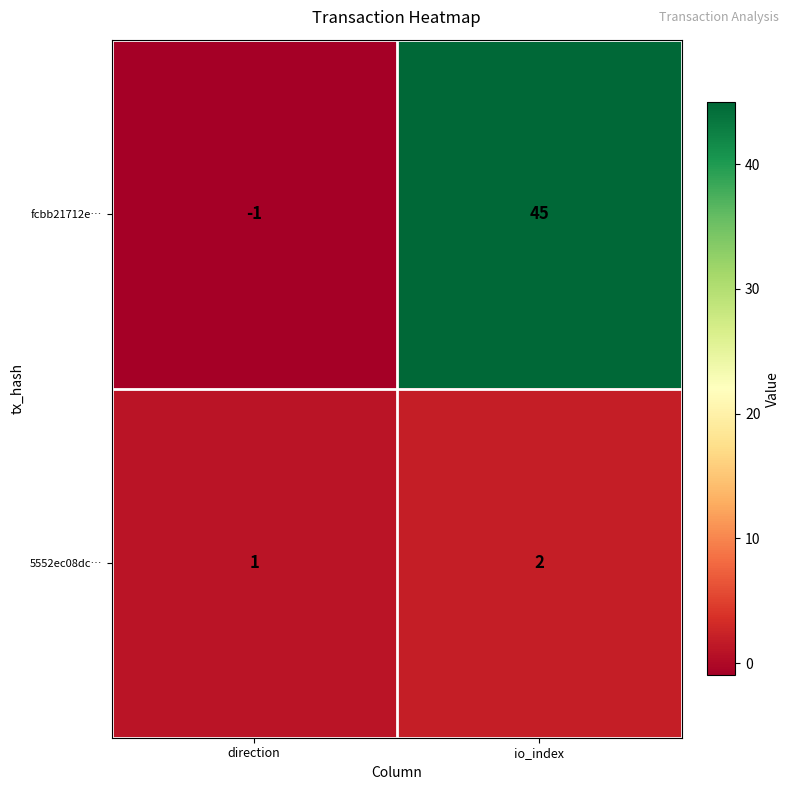

Reading left to right, extract all data points from this chart.

fcbb21712e…: direction=-1	io_index=45
5552ec08dc…: direction=1	io_index=2